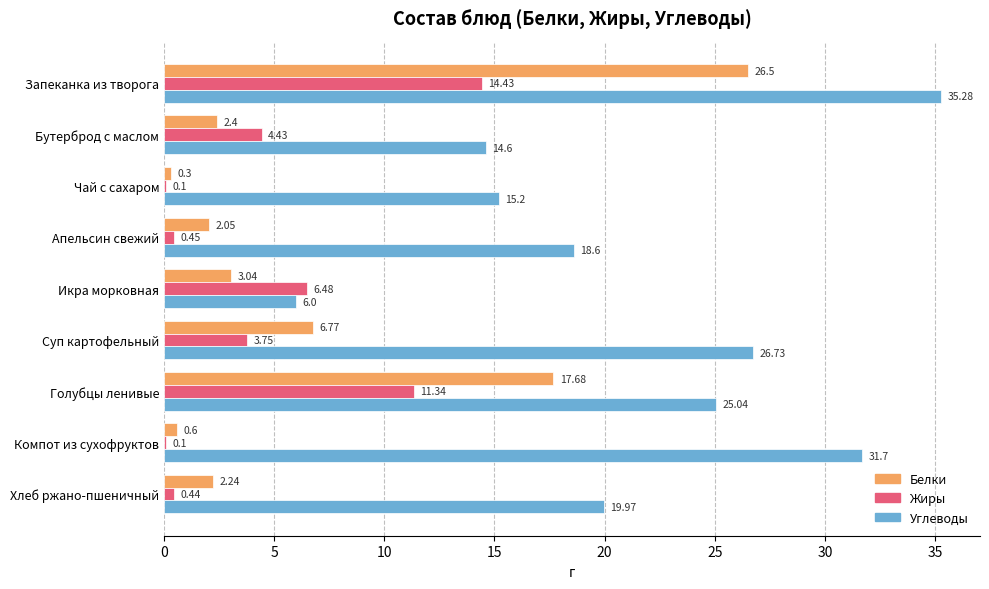

At which category is the sum across all series the highest?

Запеканка из творога